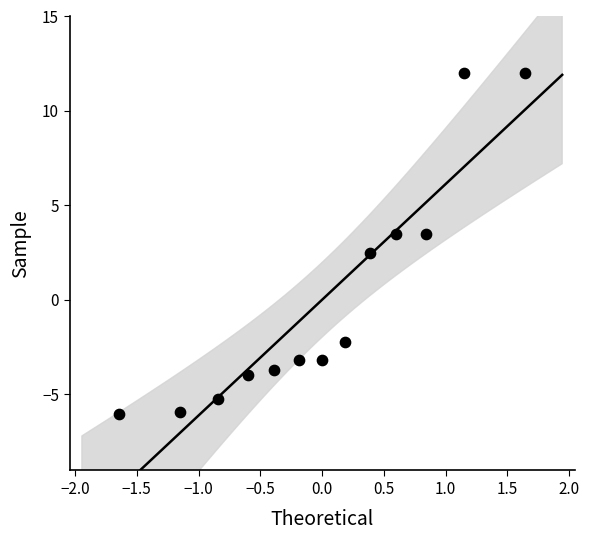

What is the range of Y values (max minus min)?

18.0